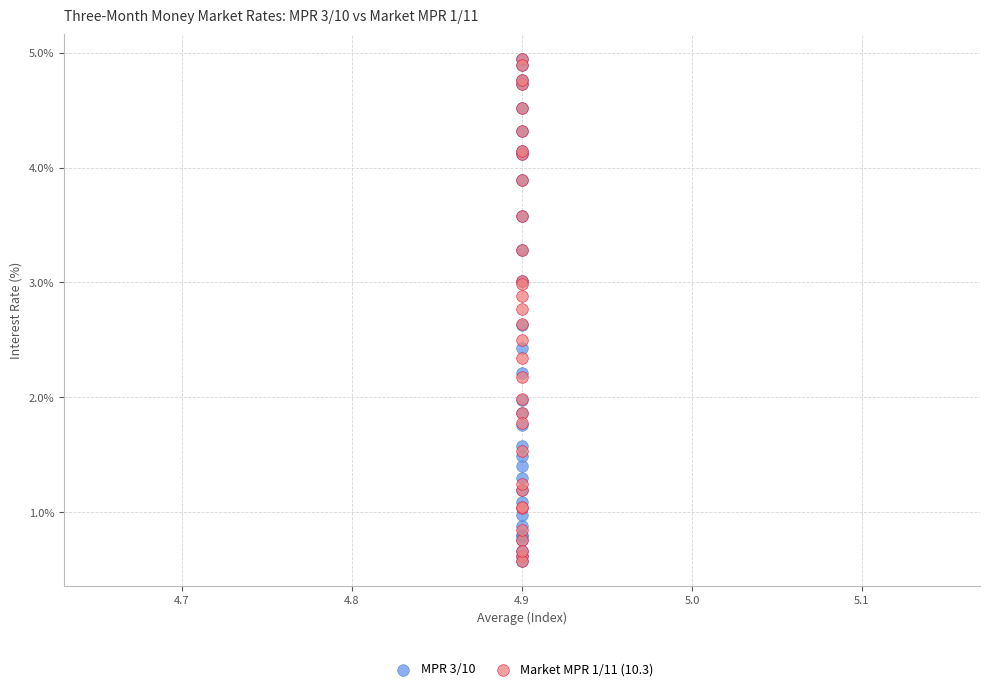

What are all the series names shown in the legend?

MPR 3/10, Market MPR 1/11 (10.3)